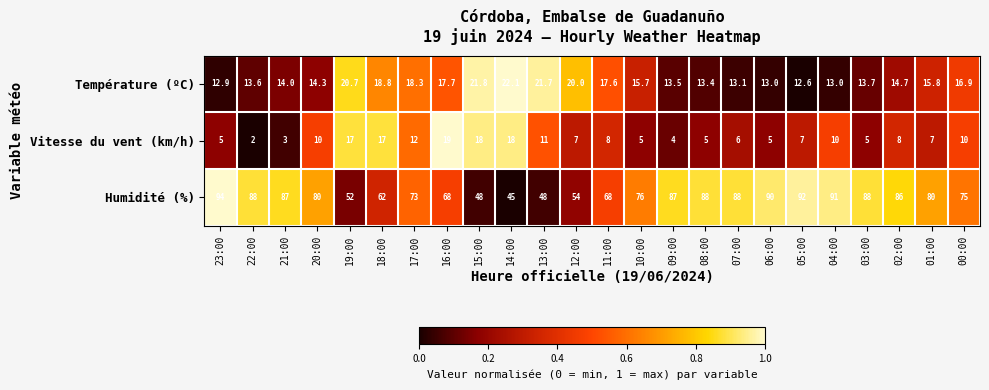

Which series has the largest total across all categories?

Humidité (%)